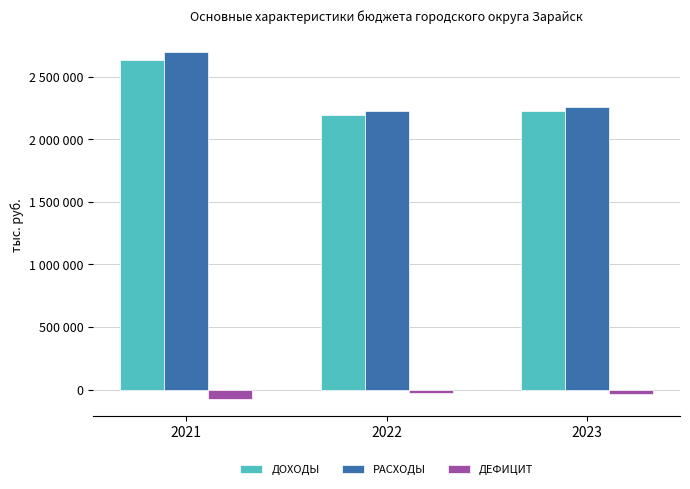

Which has a higher value, 2023 or 2022?

2023